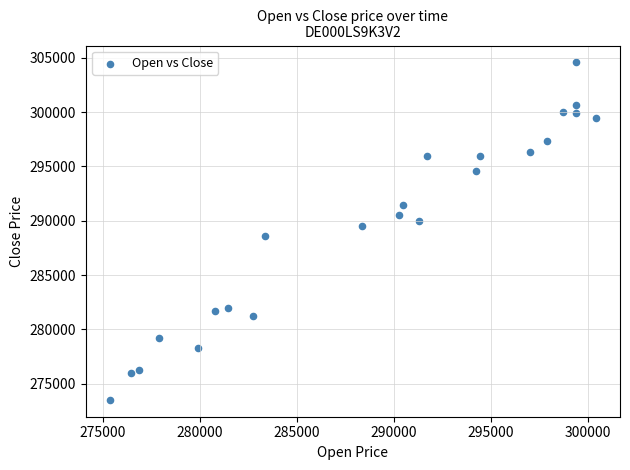

What is the range of X values (max minus min)?

25050